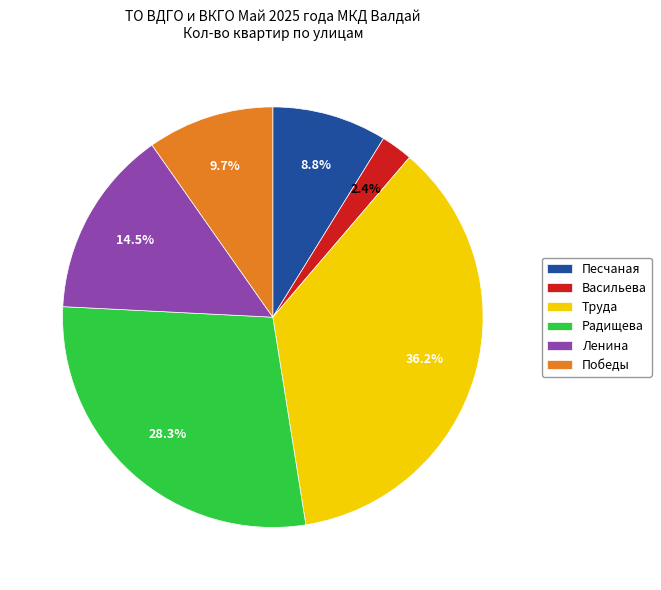

Approximately how many times larger is the value at Ленина compared to Радищева?

0.5